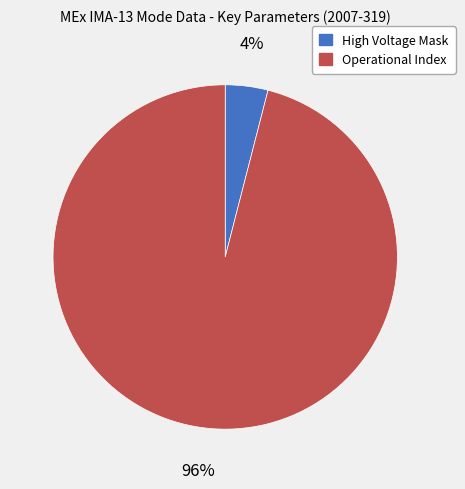

Is it true that Operational Index is 96% of the pie?

True